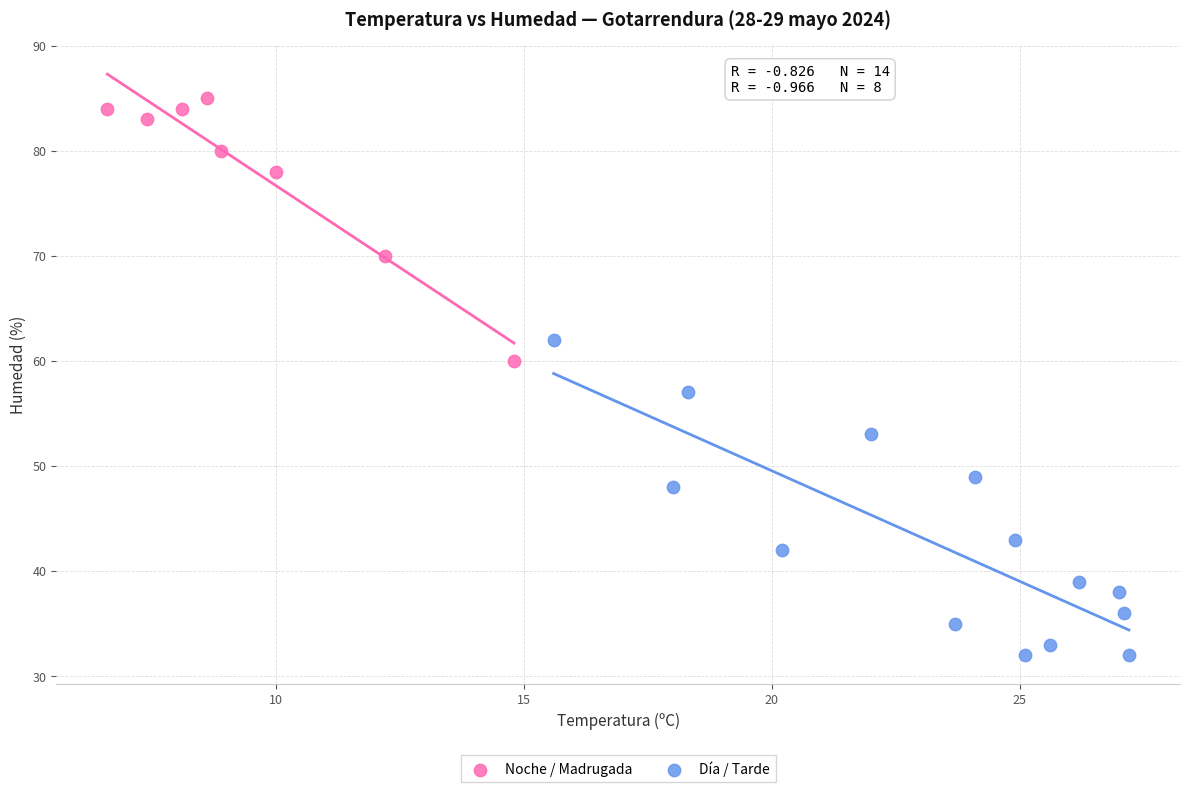

Which series reaches the maximum Y coordinate?

Noche / Madrugada